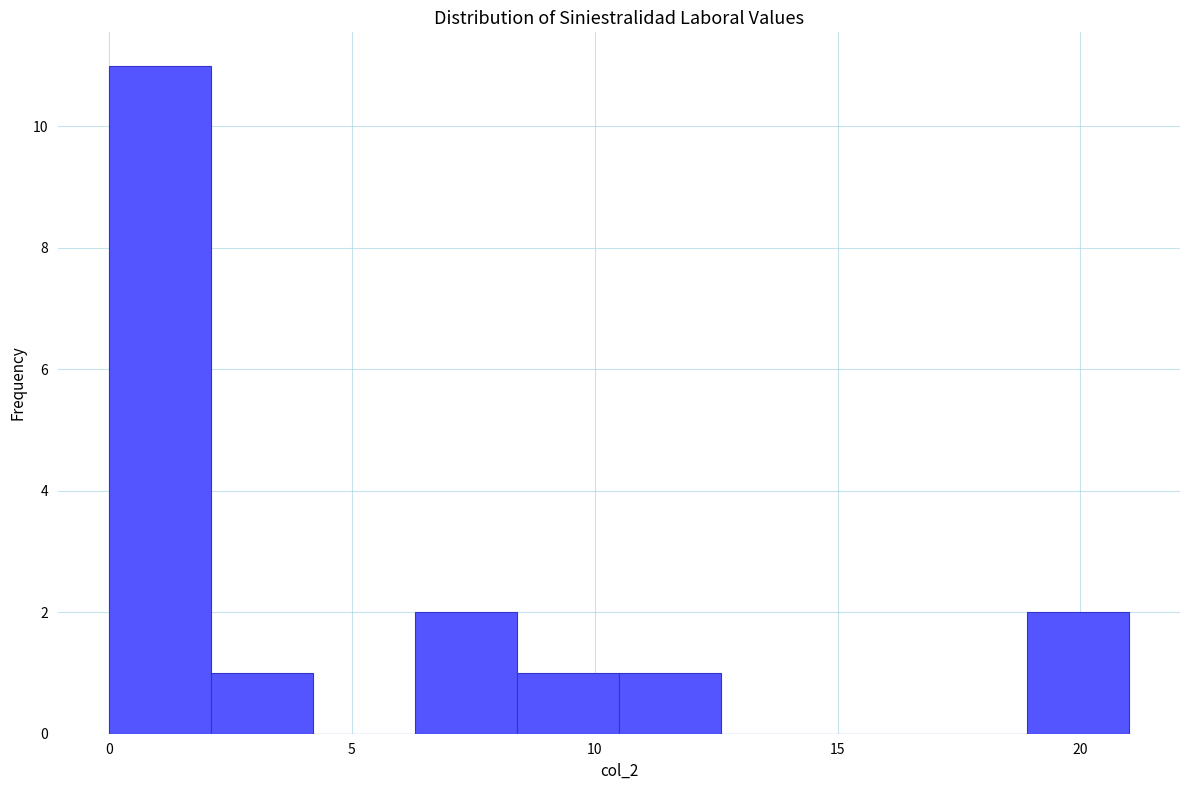

Reading left to right, transcribe this chart: for each bar, give the range it covers on the x-axis and its height. Neither the bar edges nor the heights are printed on the chart, so give them approximately, as read against the axes.

0.0 to 2.1: 11
2.1 to 4.2: 1
4.2 to 6.3: 0
6.3 to 8.4: 2
8.4 to 10.5: 1
10.5 to 12.6: 1
12.6 to 14.7: 0
14.7 to 16.8: 0
16.8 to 18.9: 0
18.9 to 21.0: 2